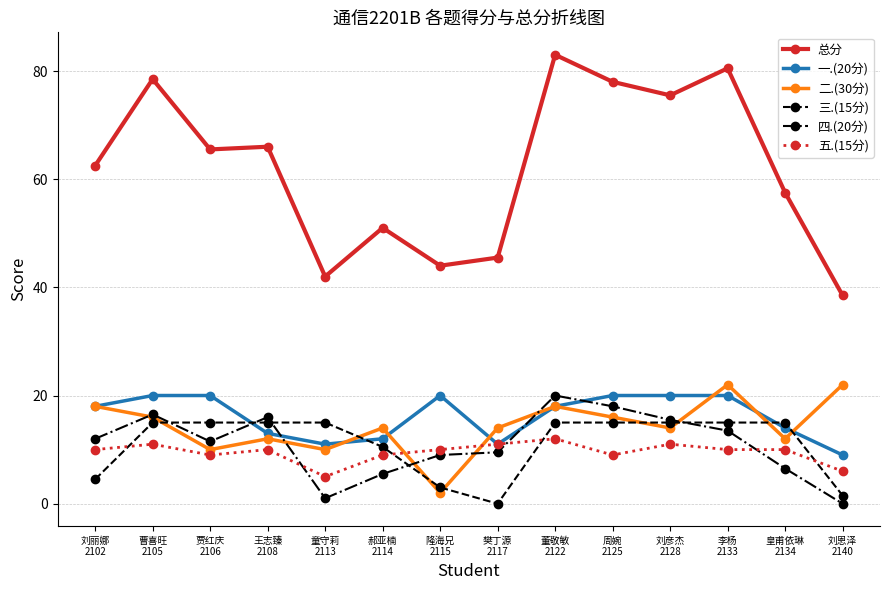

How many intersections are there between 四.(20分) and 一.(20分)?

4